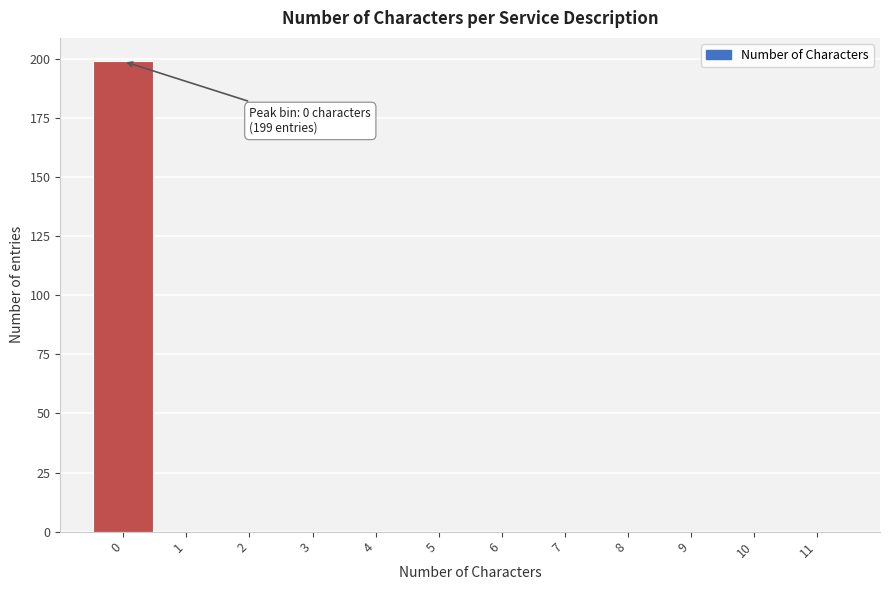

Which range on the x-axis has the tallest bar?

-0.5 to 0.5